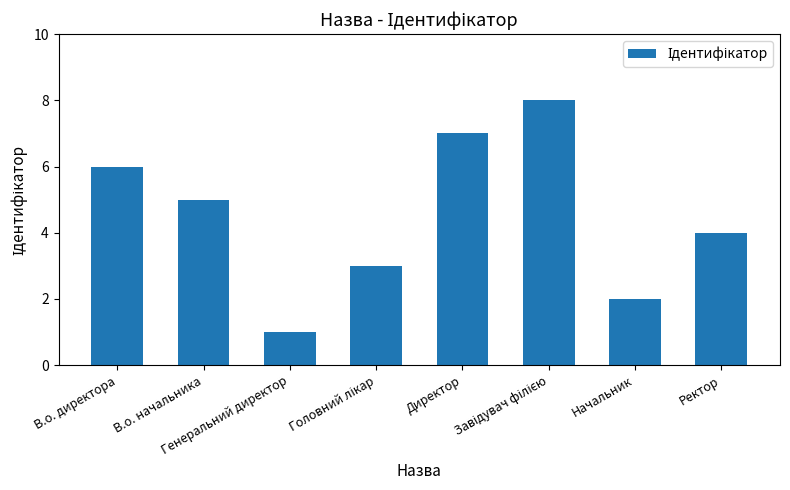

What is the sum of all values?

36